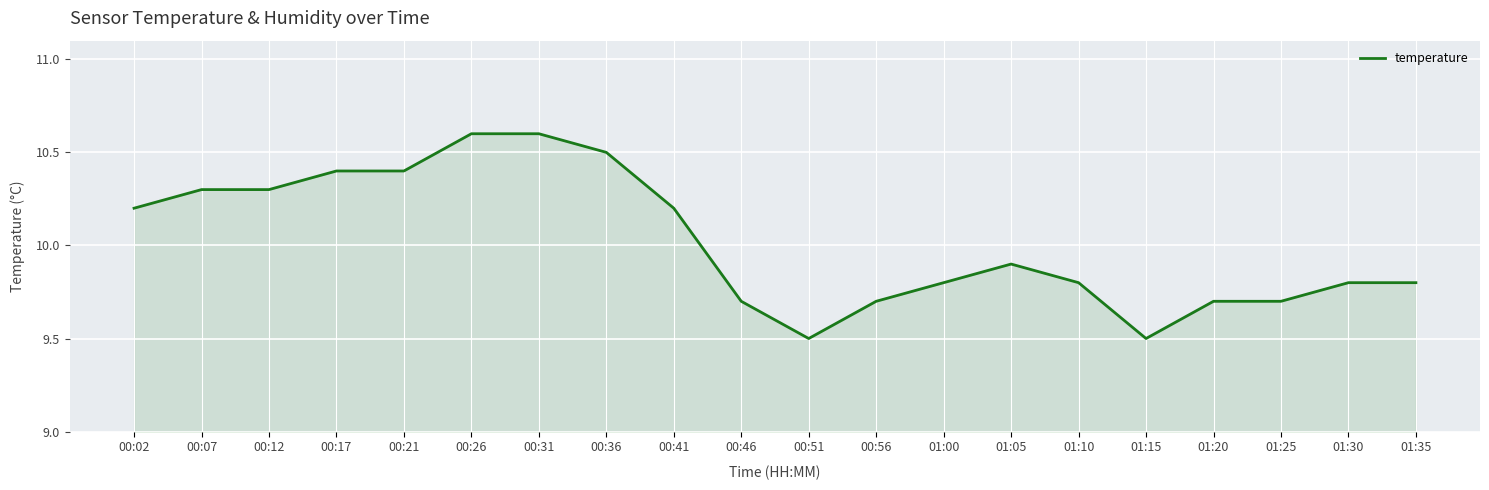

How many distinct data groups are displayed?

1